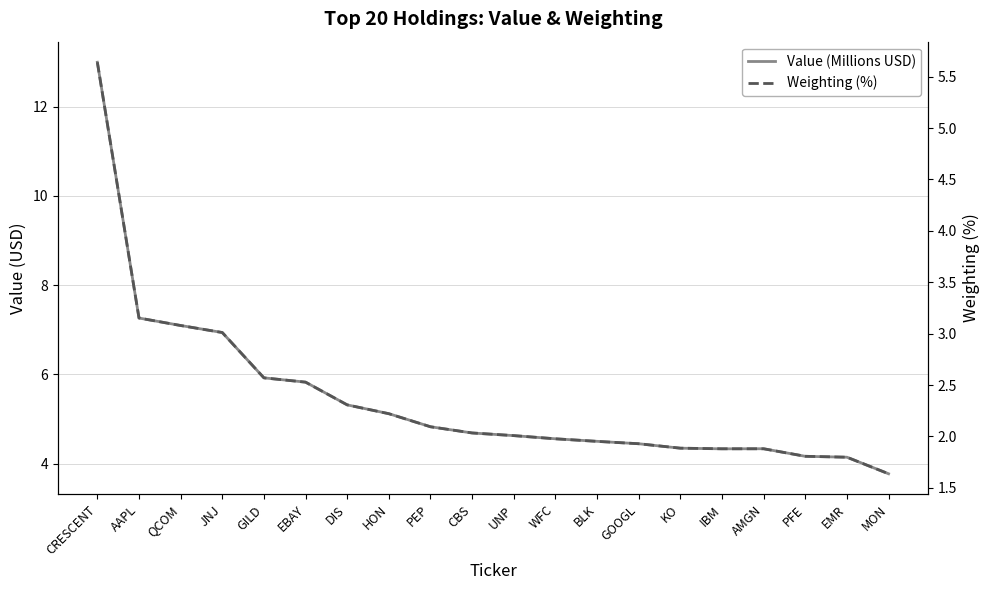

Reading right to left, what are all the values shown in this chart?

Value (Millions USD): 3.8	4.1	4.2	4.3	4.3	4.3	4.4	4.5	4.6	4.6	4.7	4.8	5.1	5.3	5.8	5.9	6.9	7.1	7.3	13.0
Weighting (%): 1.6	1.8	1.8	1.9	1.9	1.9	1.9	2.0	2.0	2.0	2.0	2.1	2.2	2.3	2.5	2.6	3.0	3.1	3.2	5.6